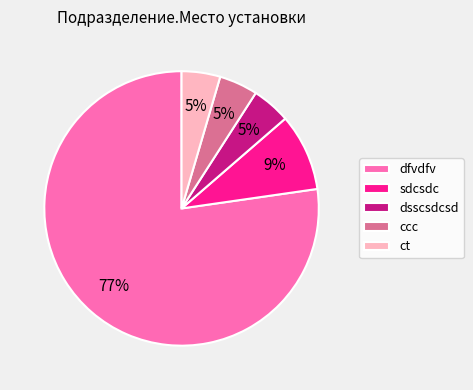

What is the largest slice in the pie chart?

dfvdfv